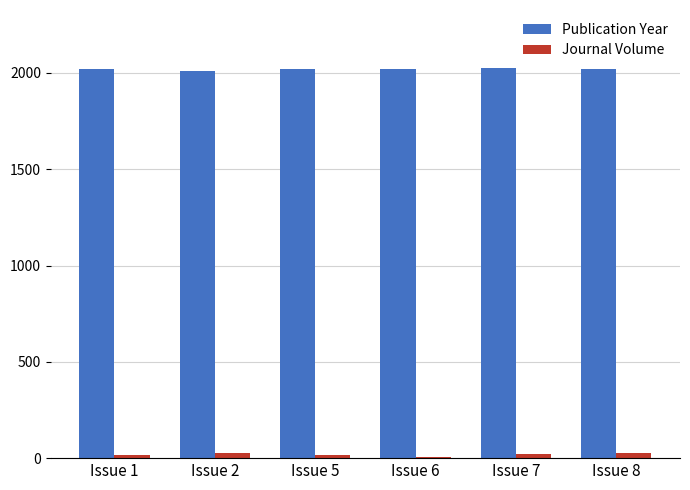

What is the greatest value displayed?

2023.0